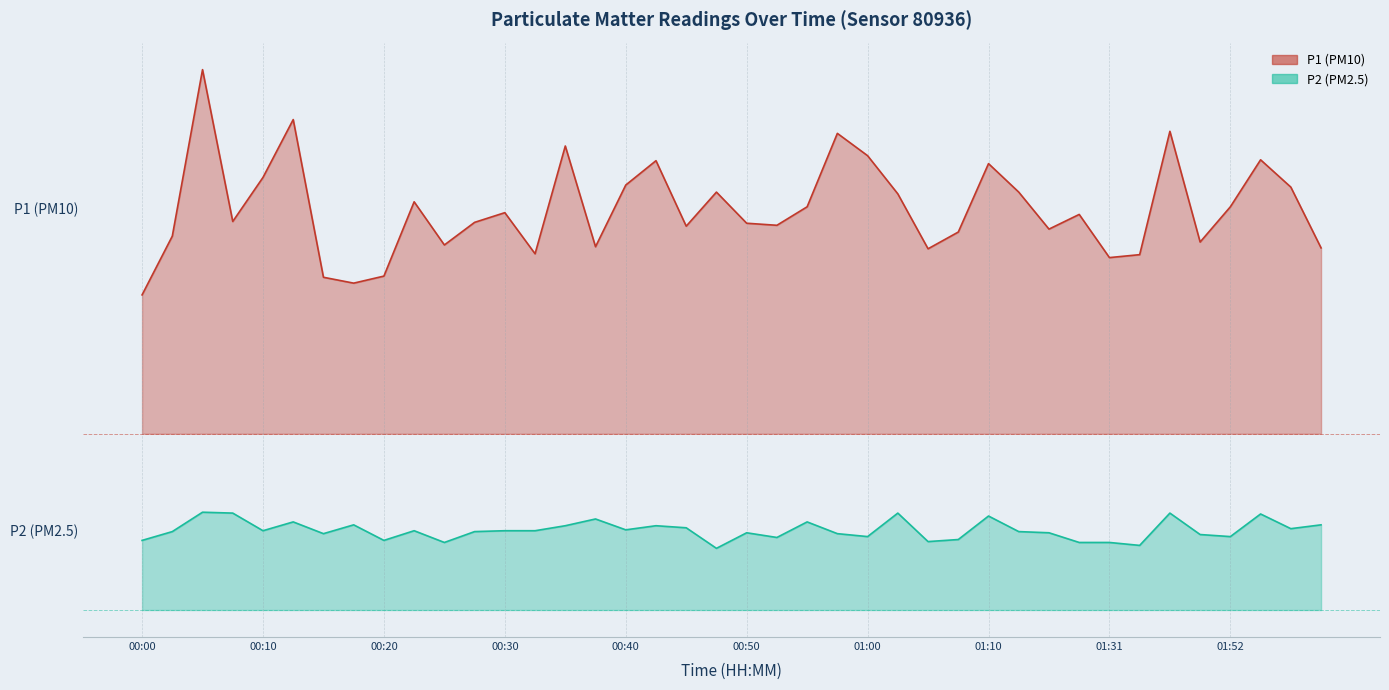

What is the label of the 9th point from the right?

01:28